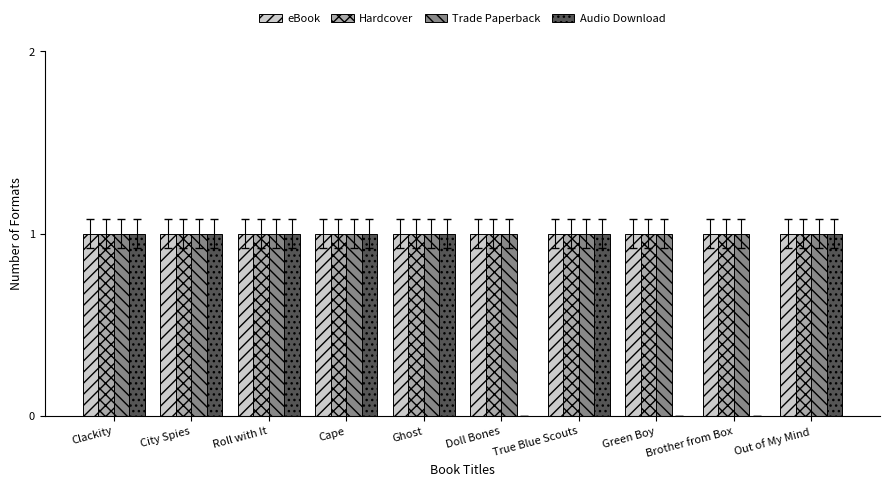

Is it true that Trade Paperback equals 1 at Clackity?

True